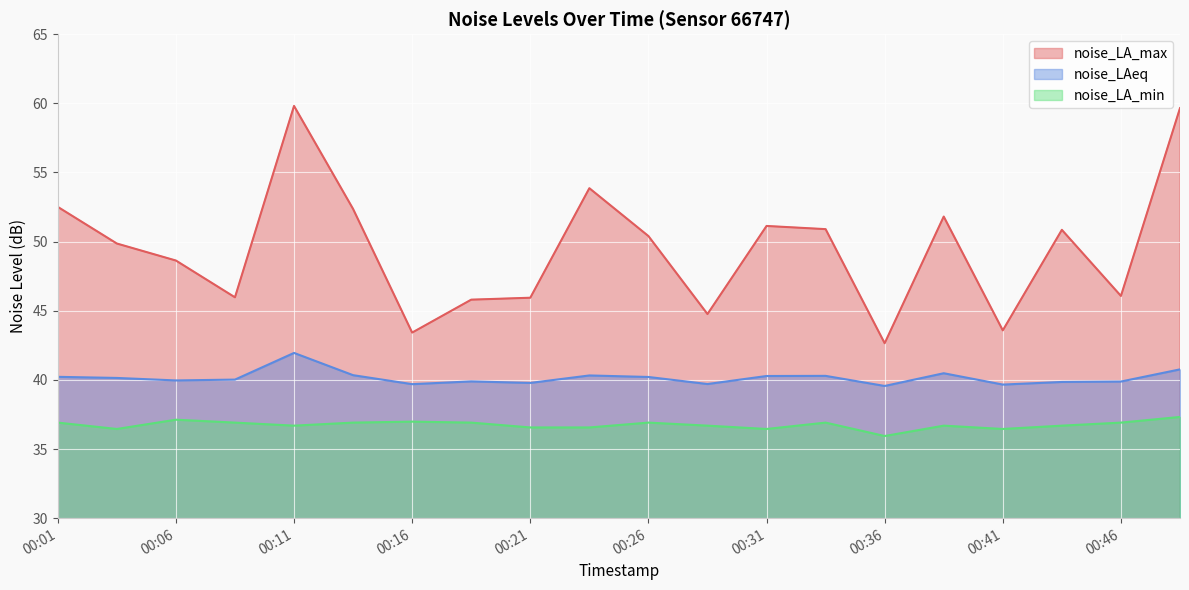

What is the highest value of the noise_LAeq series?

42.0